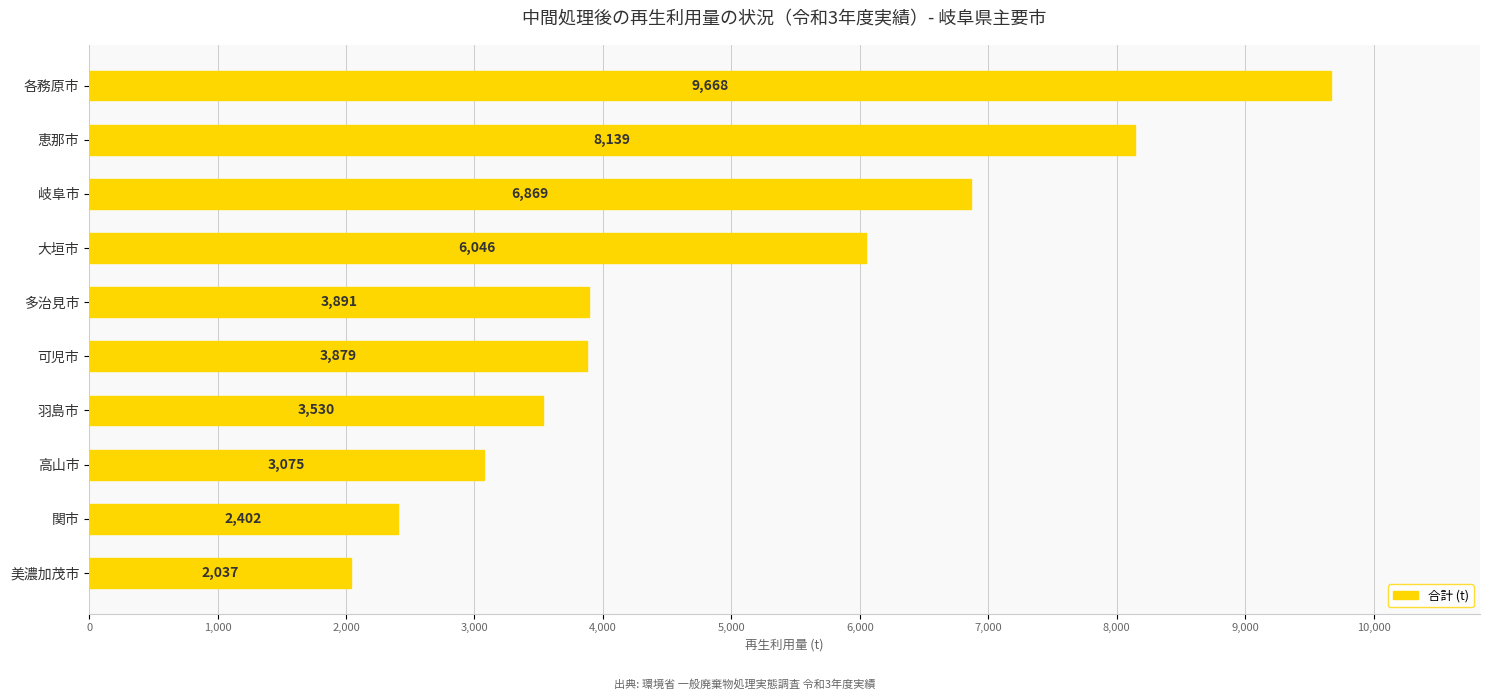

Rank the categories by value from highest to lowest.

各務原市, 恵那市, 岐阜市, 大垣市, 多治見市, 可児市, 羽島市, 高山市, 関市, 美濃加茂市